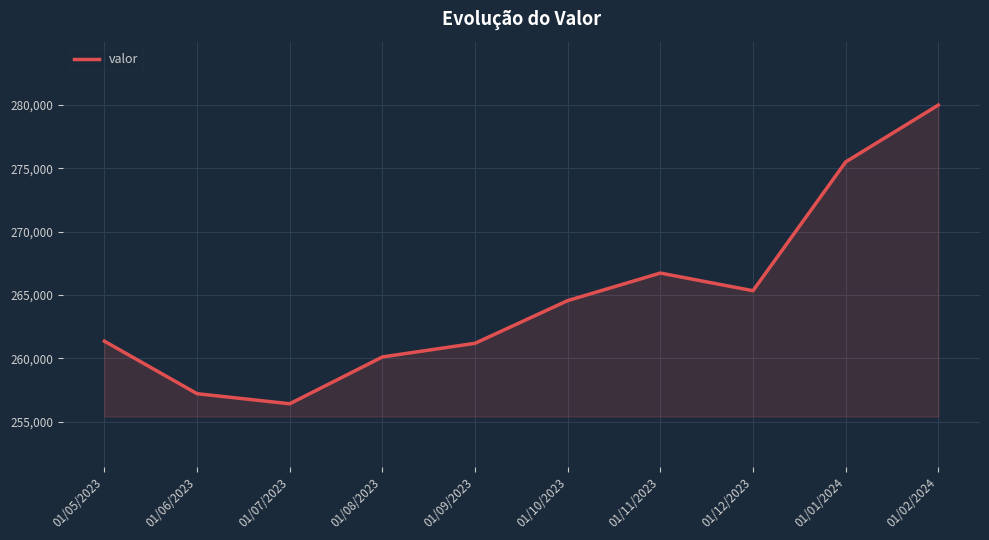

At which label is the value closest to 268208?

01/11/2023